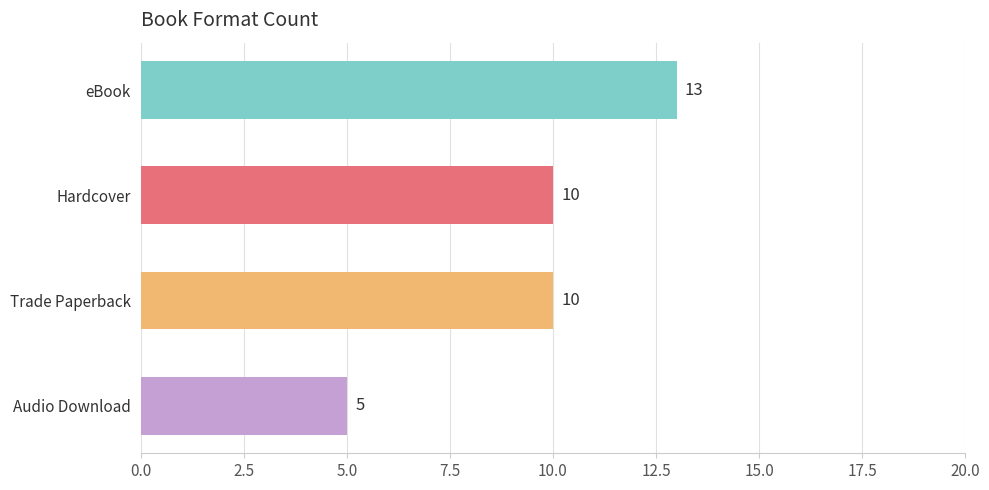

Between Hardcover and Audio Download, which is larger?

Hardcover